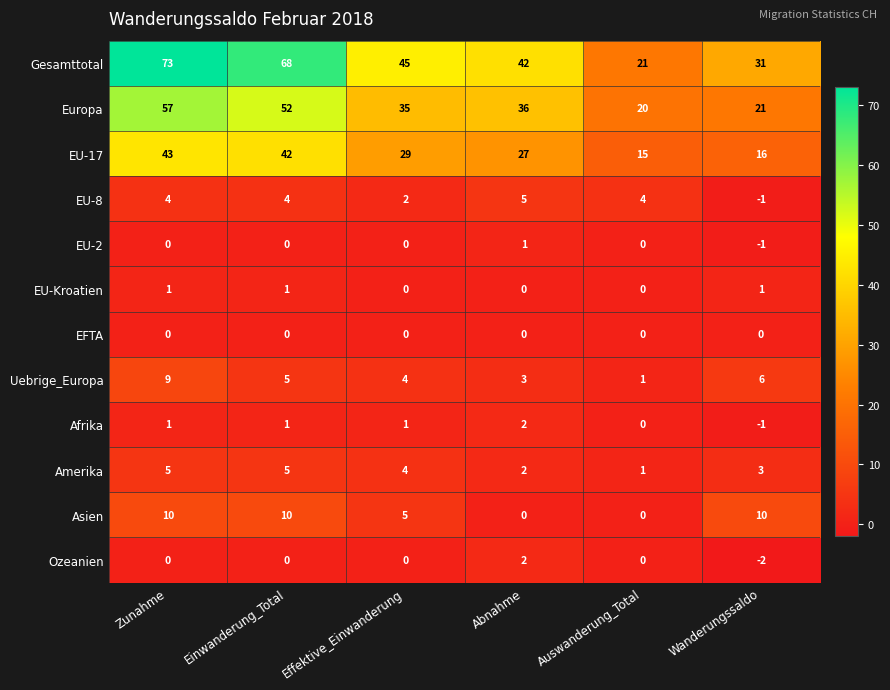

At which category is the sum across all series the highest?

Zunahme